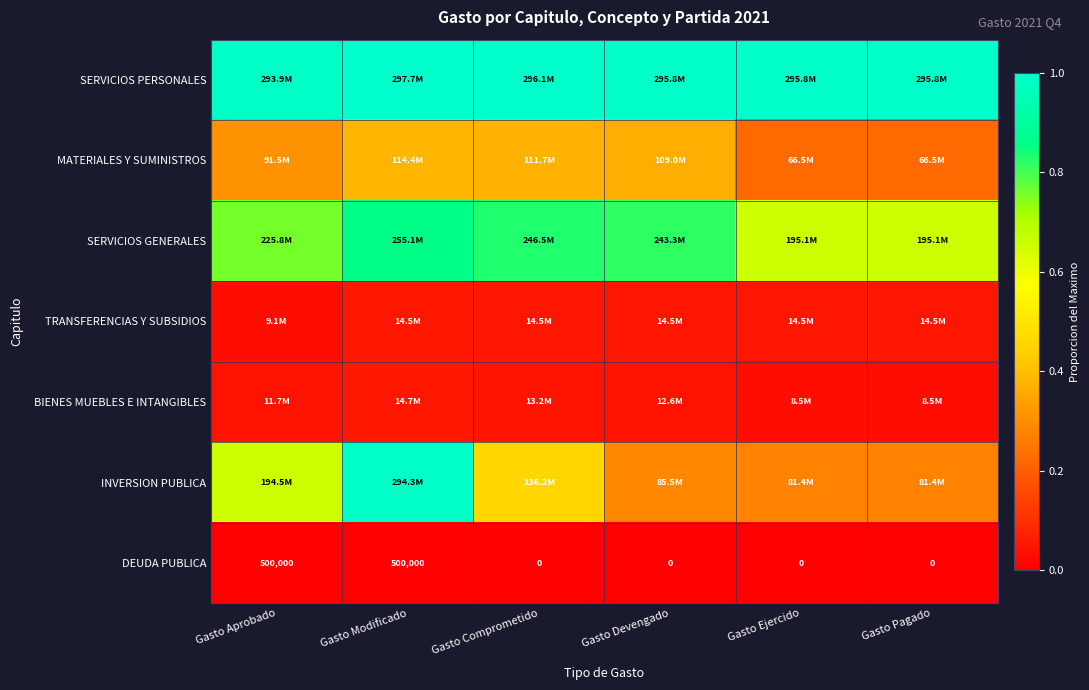

The TRANSFERENCIAS Y SUBSIDIOS series shows 0.1 at Gasto Modificado. True or false?

False